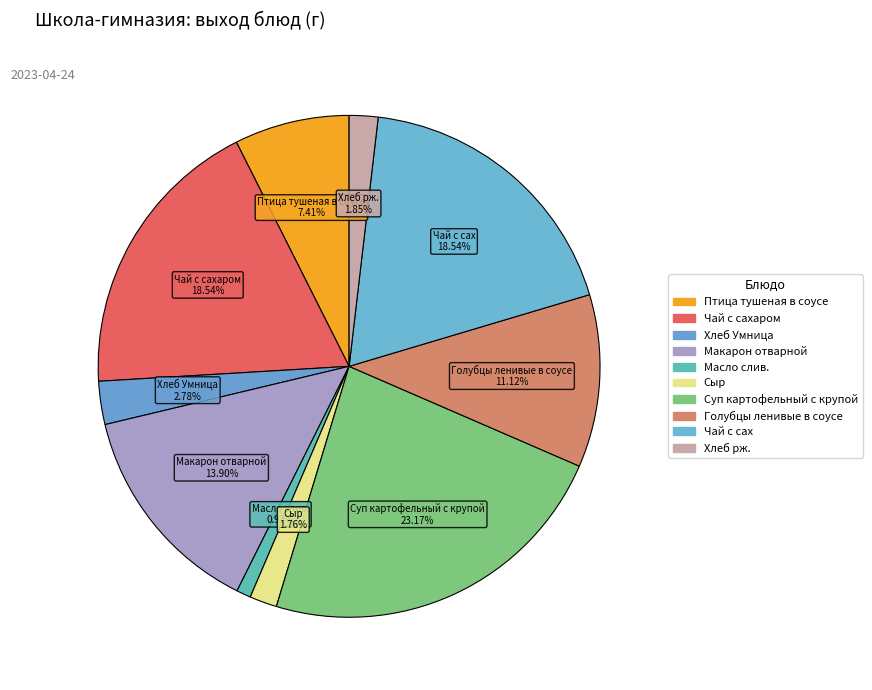

How many slices are in this pie chart?

10